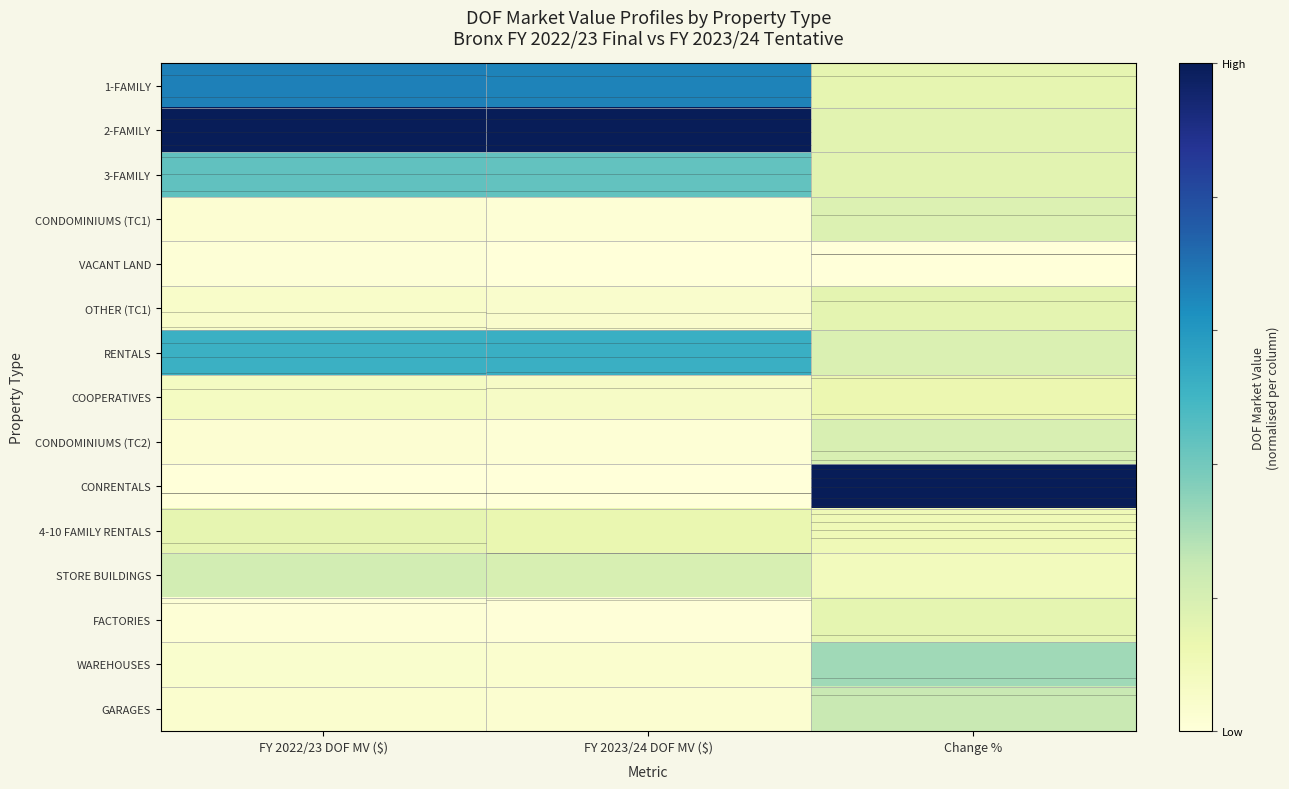

What is the spread (max minus min) of values at FY 2023/24 DOF MV ($)?

1.0